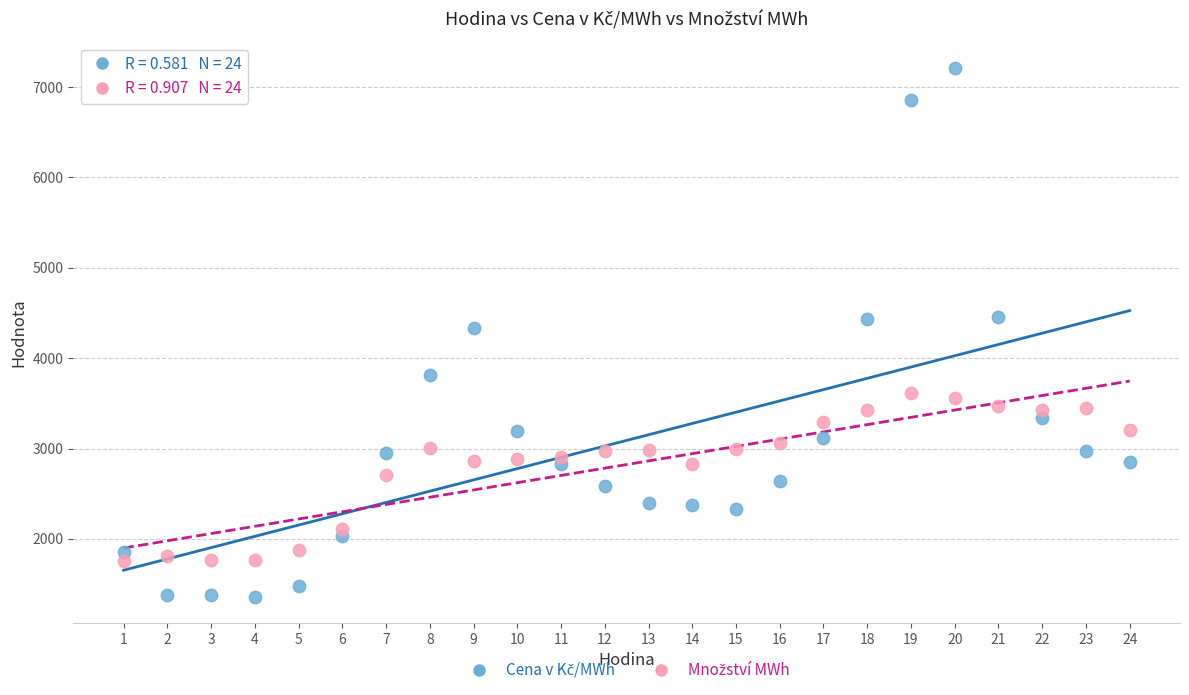

Across all data points, what is the range of X values (max minus min)?

23.0